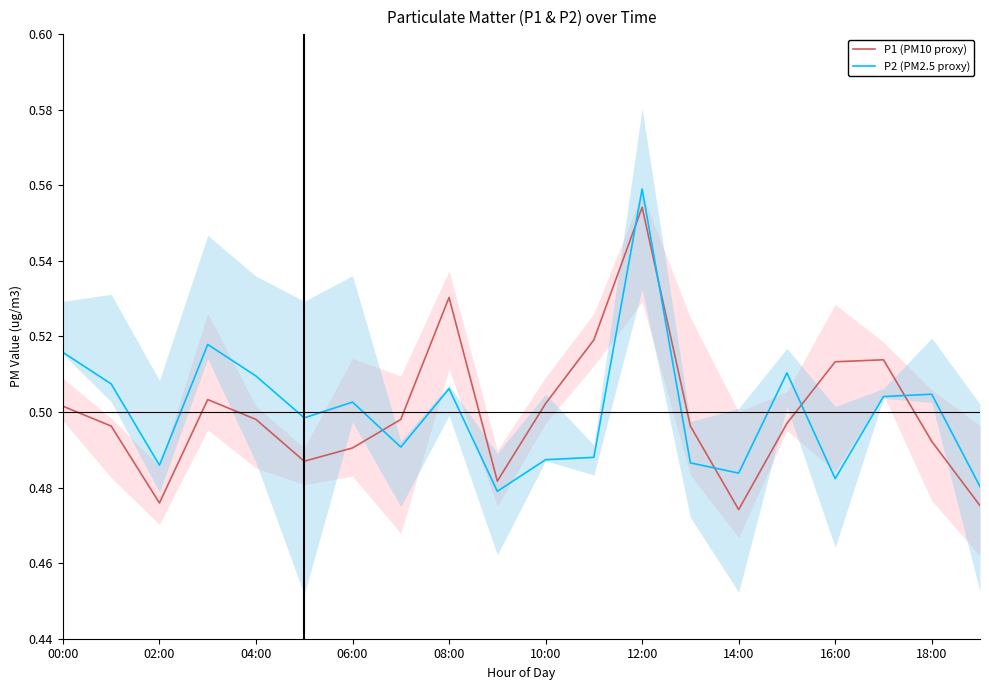

At which label does P2 (PM2.5 proxy) reach its peak?

12:00